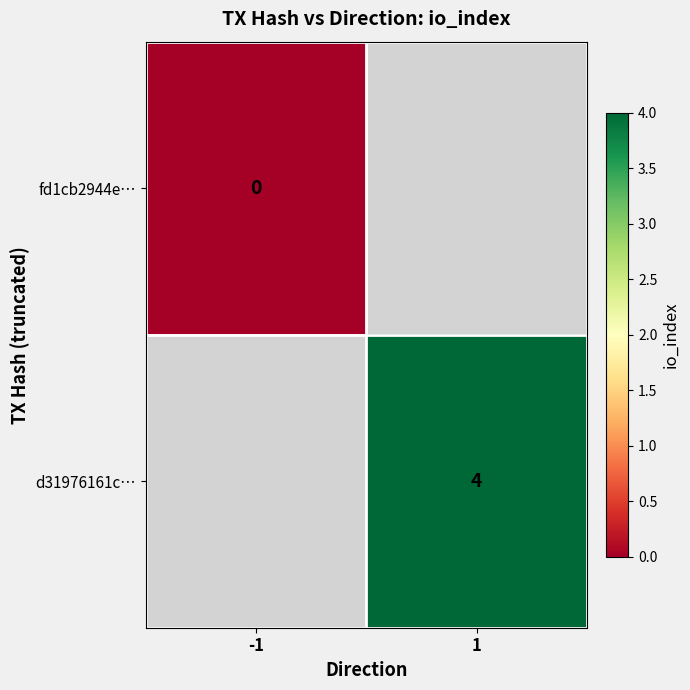

True or false: d31976161c… has a value of 1 at 1.

False